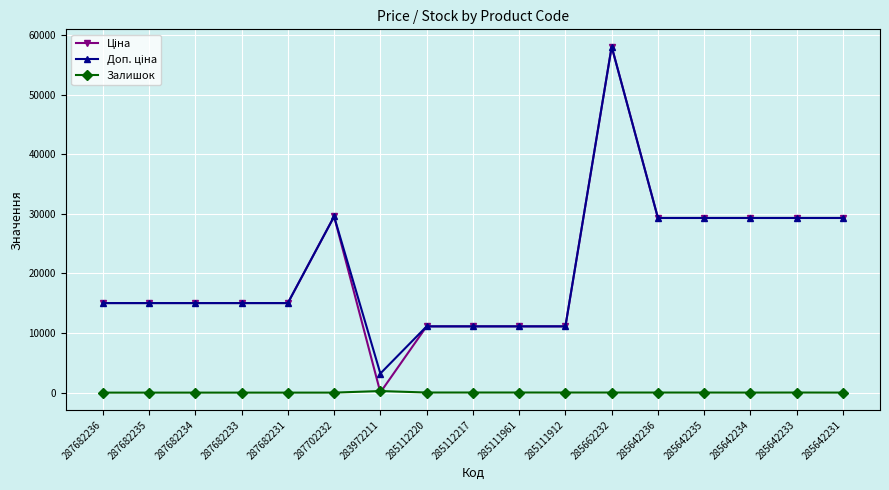

What is the label of the 16th point from the right?

287682235